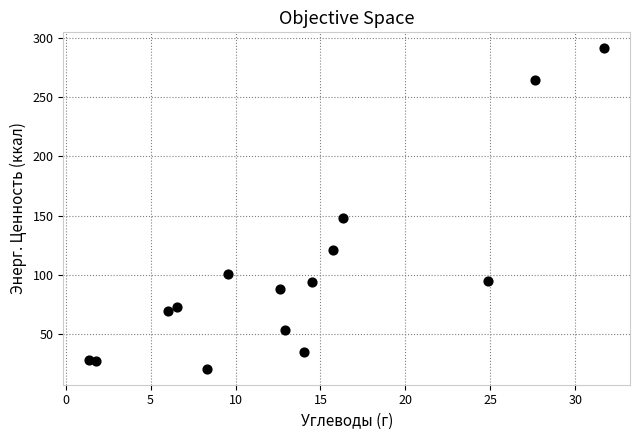

What Y value in the scatter plot is closest to 156?

147.9